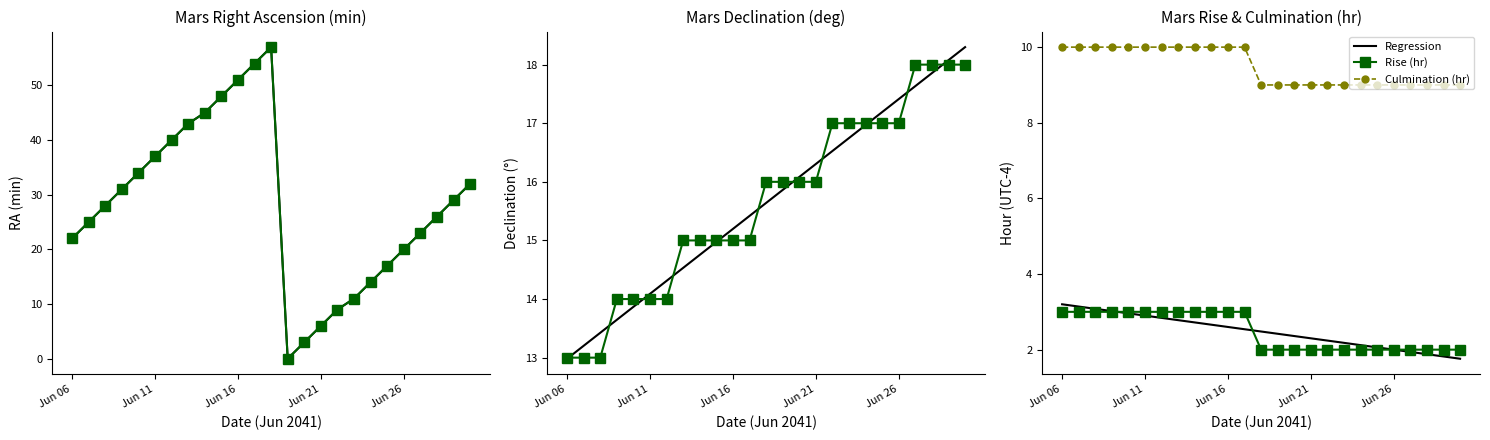

Where do RA (min) and Culmination (hr) first cross each other?

12 and 13